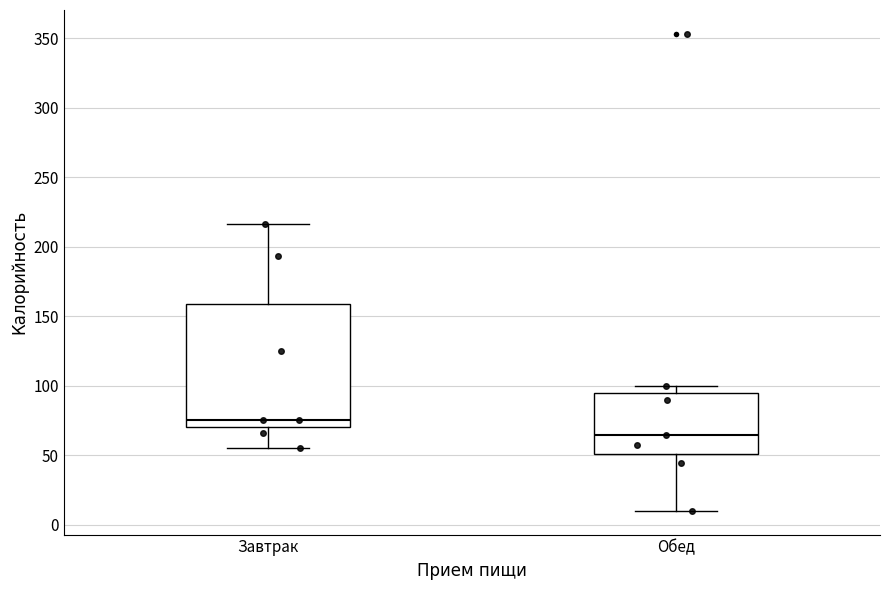

Where does the median line of the box for Обед sit on the y-axis? The values are not printed on the chart, so give them approximately, as read against the axis.

65